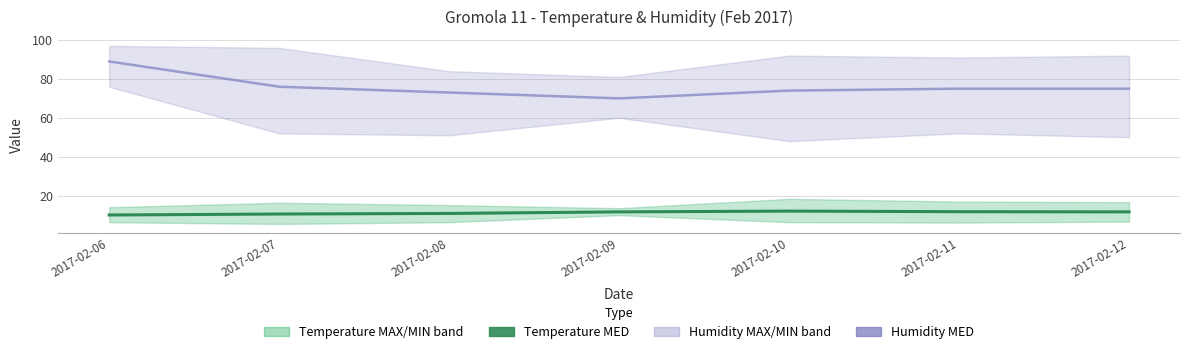

Reading left to right, list all the values displayed in this chart.

Humidity MED: 2017-02-06=89.0	2017-02-07=76.0	2017-02-08=73.0	2017-02-09=70.0	2017-02-10=74.0	2017-02-11=75.0	2017-02-12=75.0
Temperature MED: 2017-02-06=10.0	2017-02-07=10.5	2017-02-08=10.8	2017-02-09=11.6	2017-02-10=12.0	2017-02-11=11.7	2017-02-12=11.6